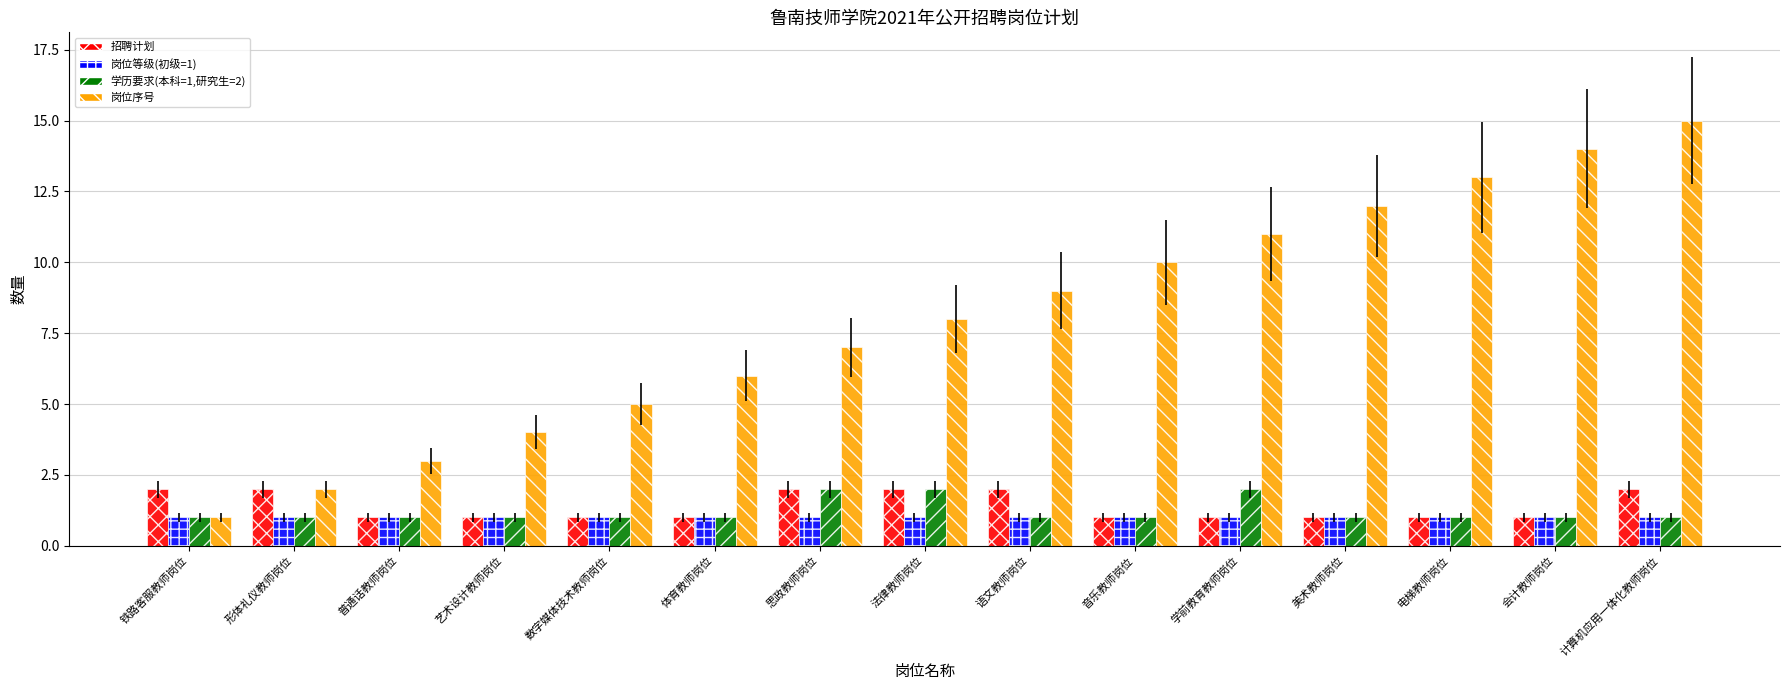

What is the difference between the second highest and second lowest values in the 岗位序号 series?

12